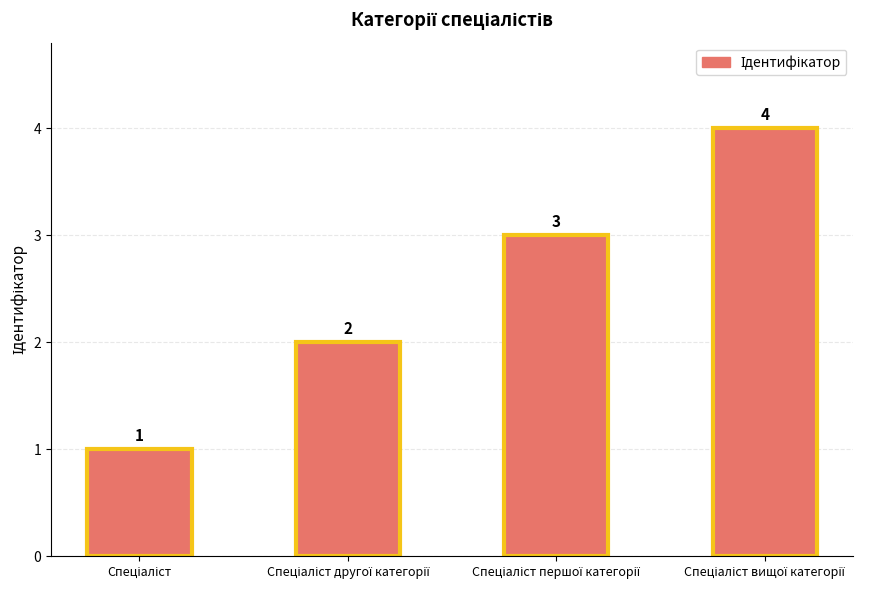

How many distinct data groups are displayed?

1